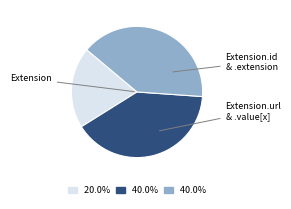

Is there any slice that represents more than half of the pie?

No